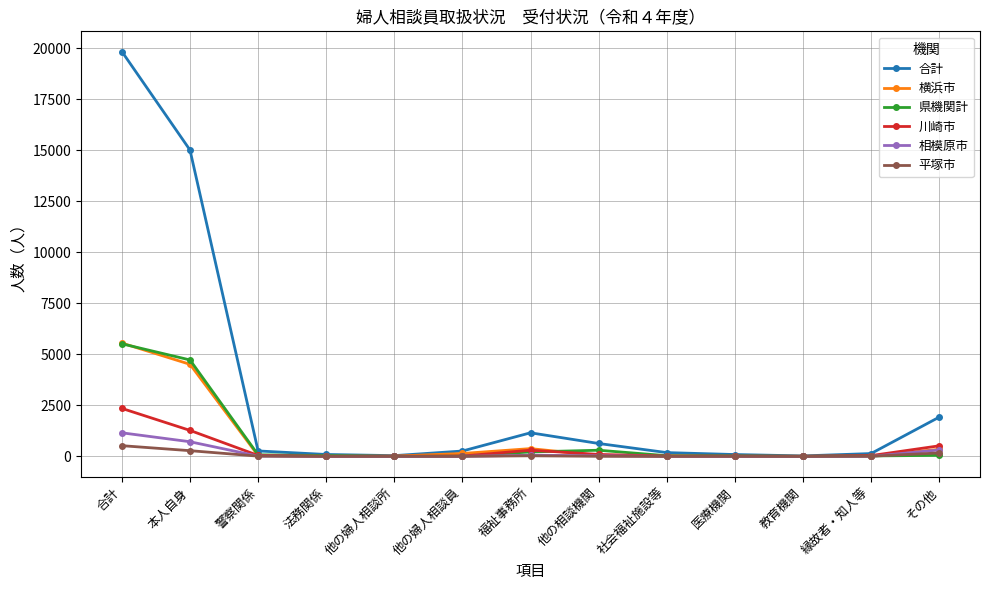

How many times do 県機関計 and 平塚市 cross each other?

3